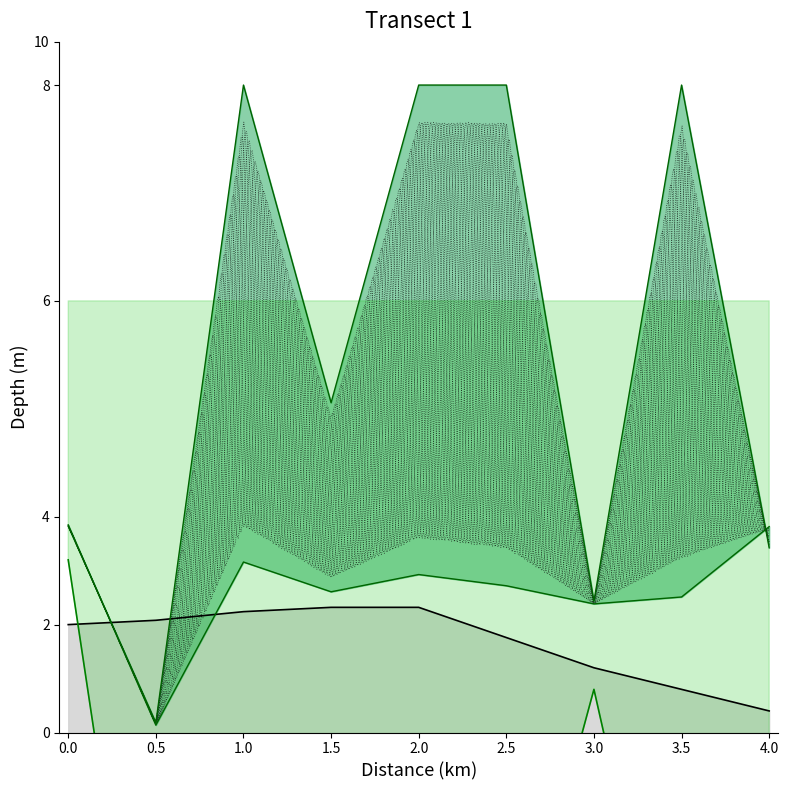

What are all the series names shown in the legend?

RtgI, RtgN, Pts scaled